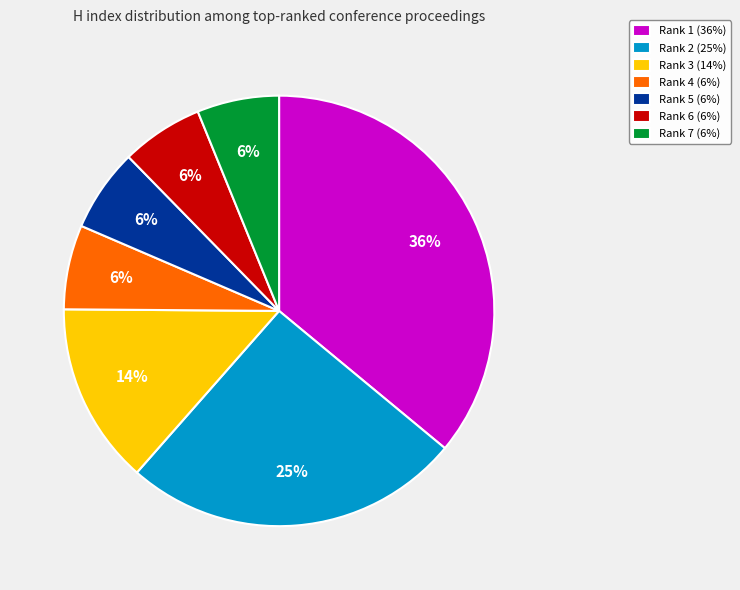

Is it true that Rank 7 (6%) is 6% of the pie?

True